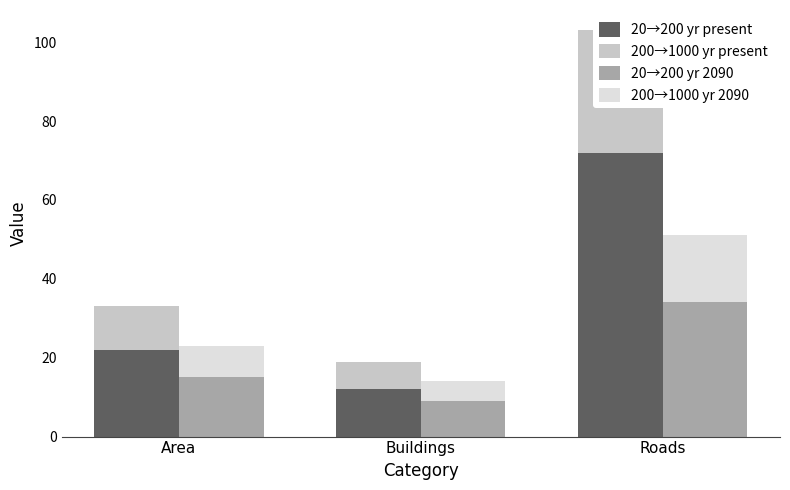

Is it true that 200→1000 yr 2090 equals 8 at Roads?

False